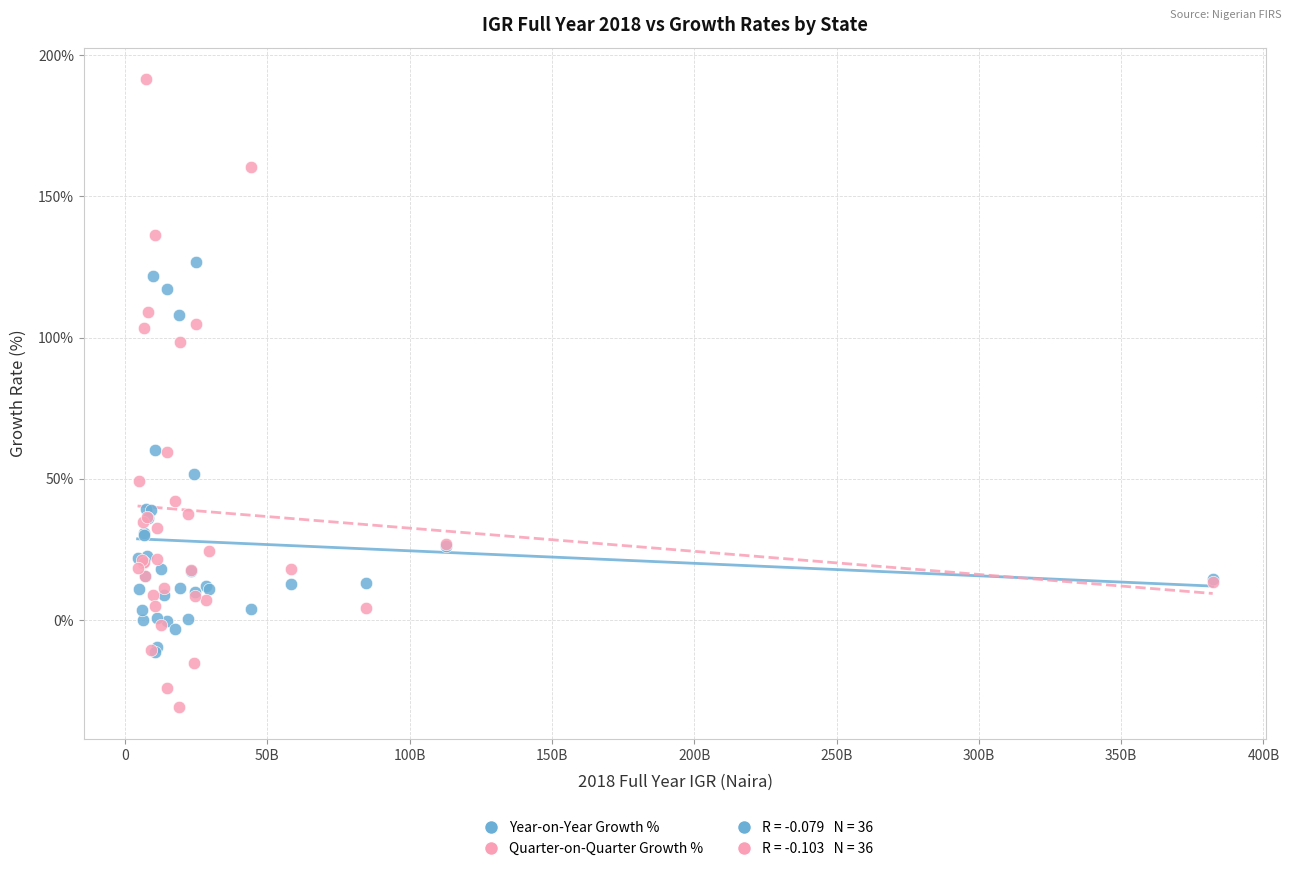

Which series contains the lowest Y value?

Quarter-on-Quarter Growth %